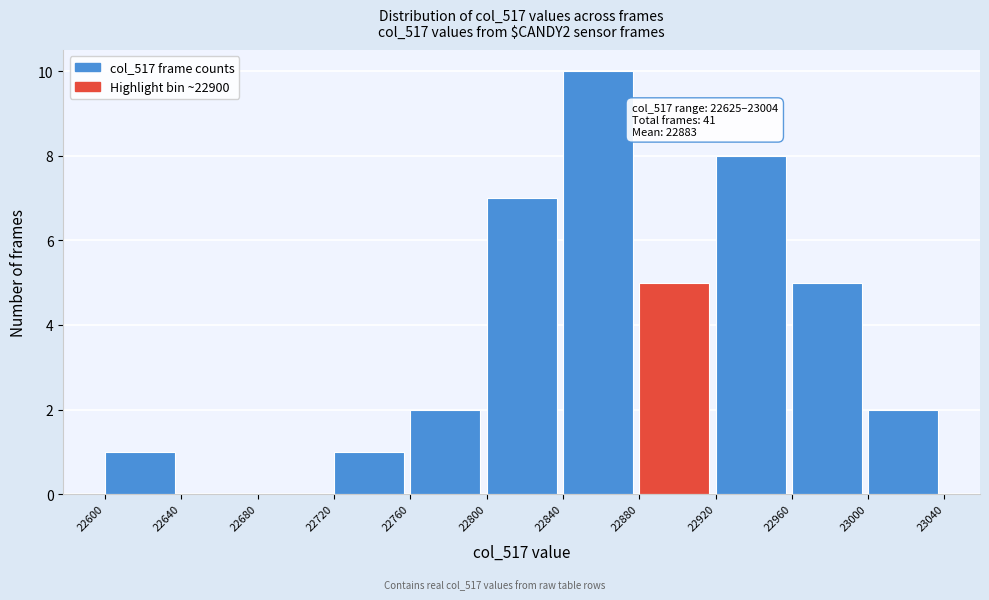

Over which range of the x-axis is the bar tallest?

22840 to 22880